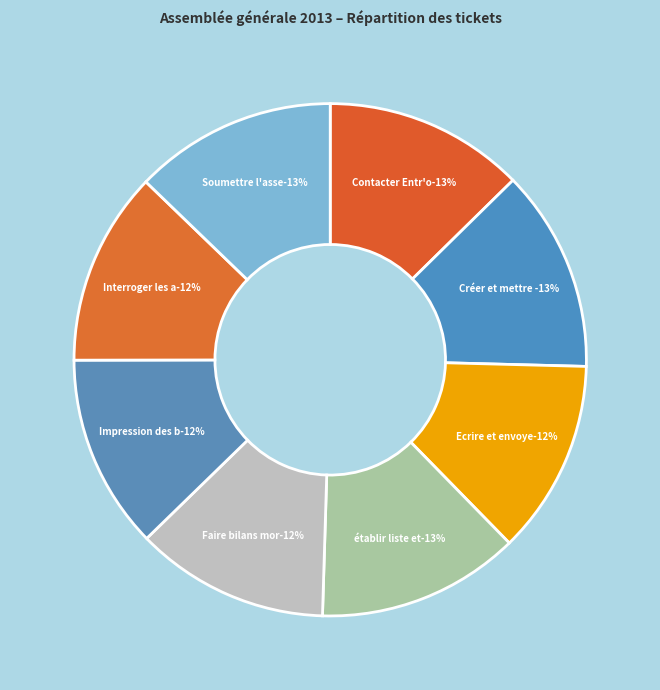

Does Contacter Entr'ouvert account for over 50% of the chart?

No